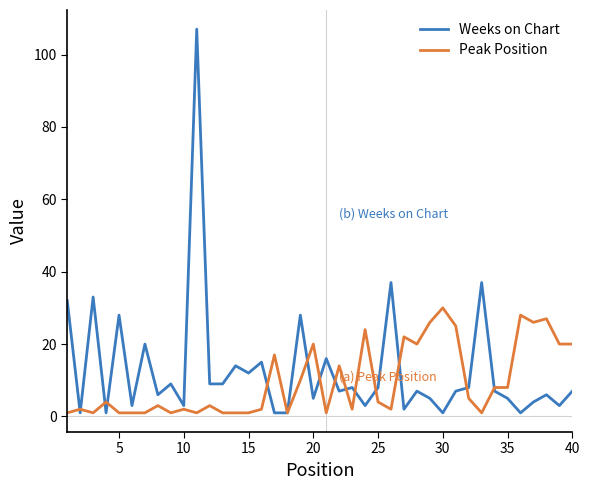

What are all the series names shown in the legend?

Weeks on Chart, Peak Position